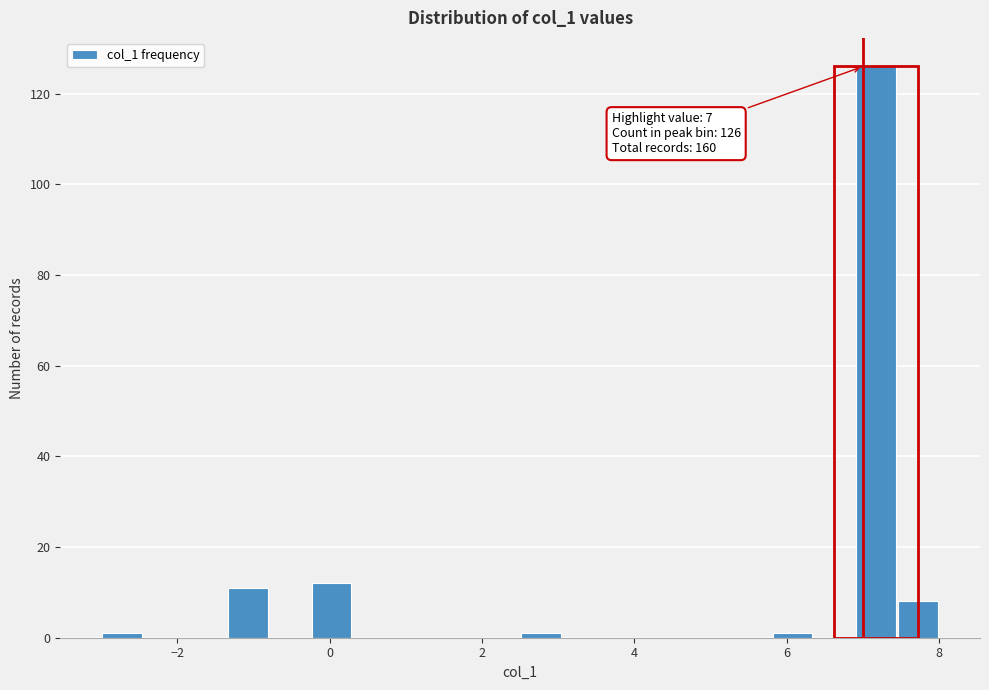

Around what value on the x-axis is the tallest bar? Give the approximate position of its centre, as read against the axis.

7.2